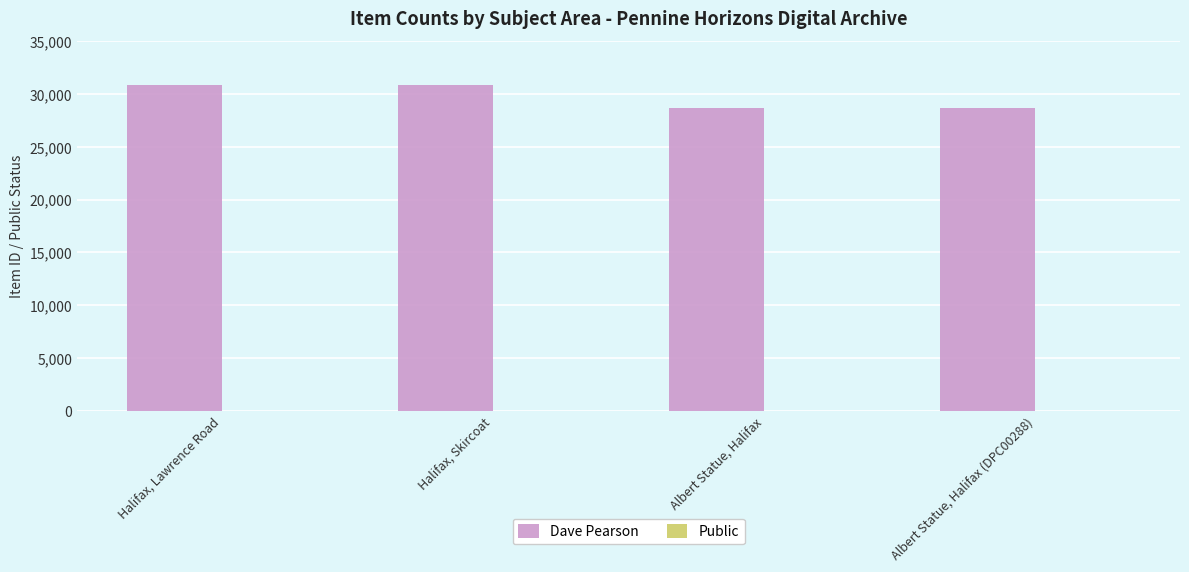

What is the maximum value for Dave Pearson?

30822